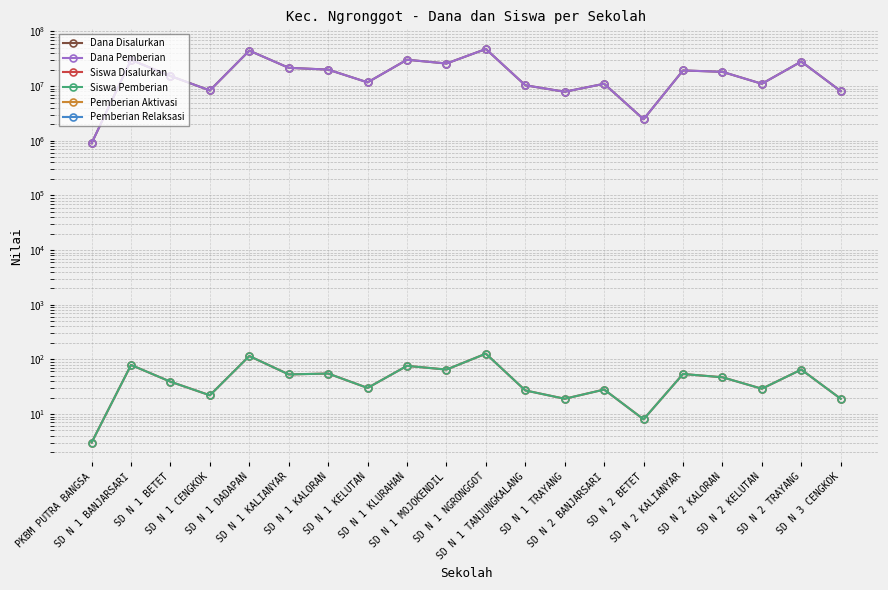

The Siswa Disalurkan series shows 44 at SD N 2 KELUTAN. True or false?

False